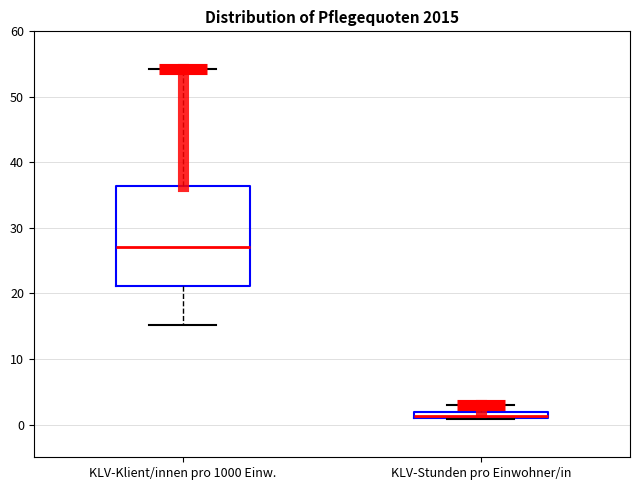

Which box is the tallest, from its lower edge to its upper edge?

KLV-Klient/innen pro 1000 Einw.